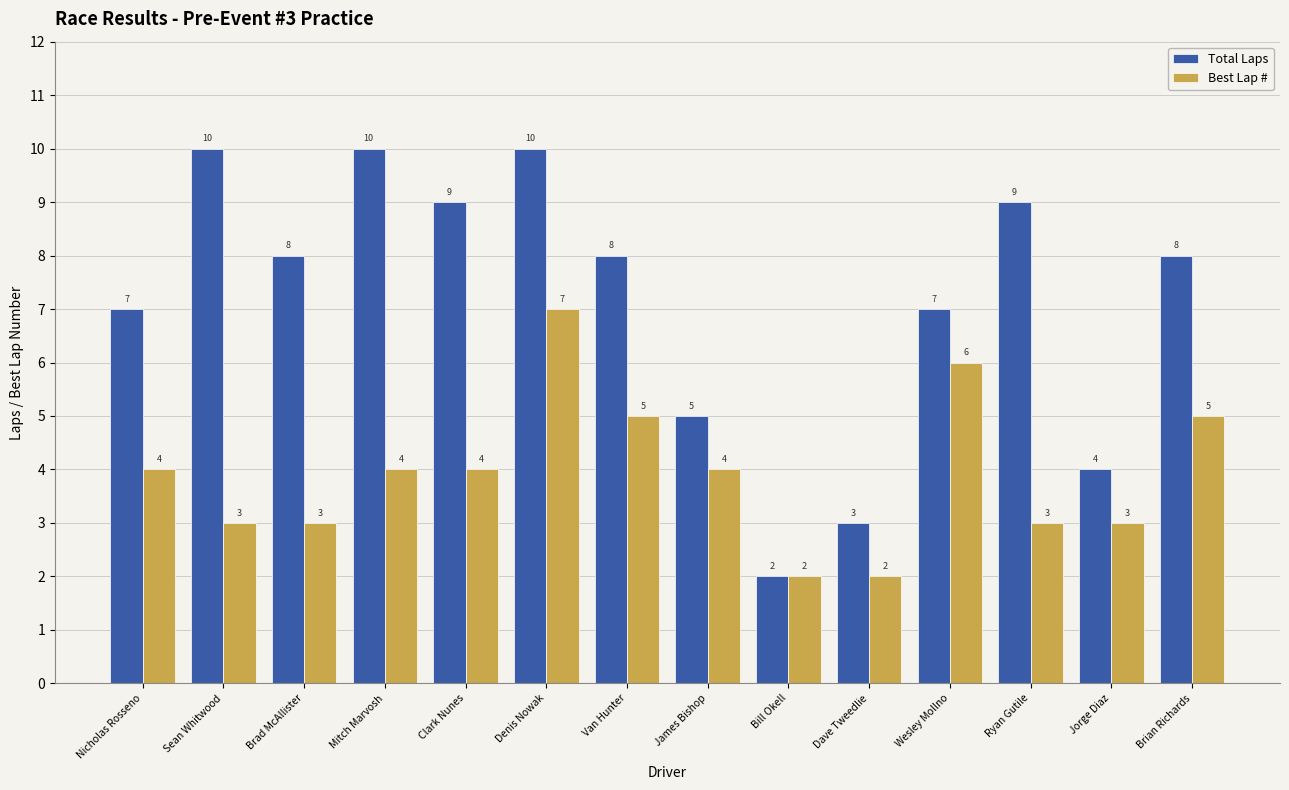

Count the Total Laps values in the range 5 to 9.

8